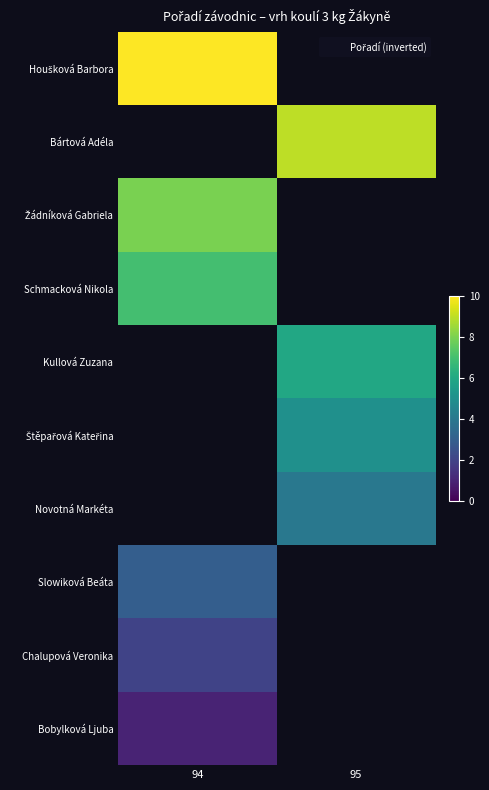

How many distinct data groups are displayed?

10